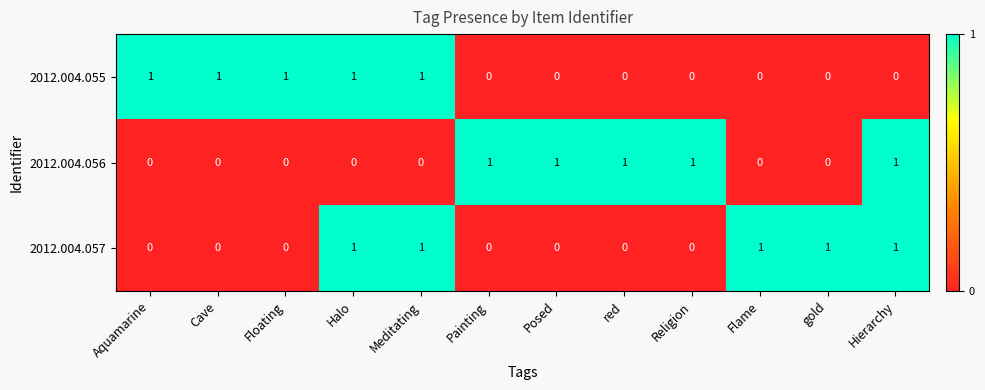

Is it true that 2012.004.057 equals 0 at Cave?

True